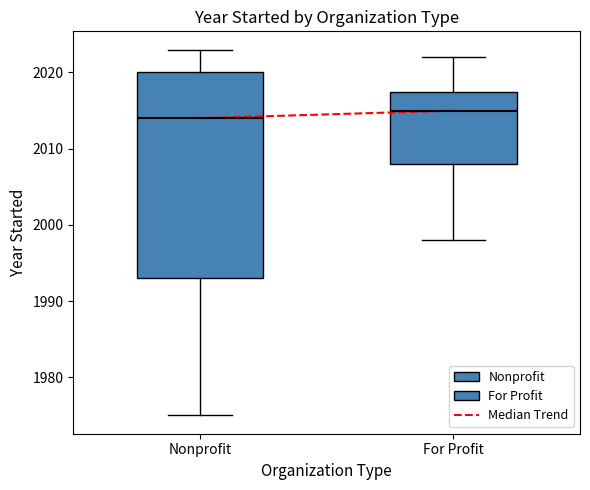

Where is the lower edge of the box for Nonprofit on the y-axis? The values are not printed on the chart, so give them approximately, as read against the axis.

1993